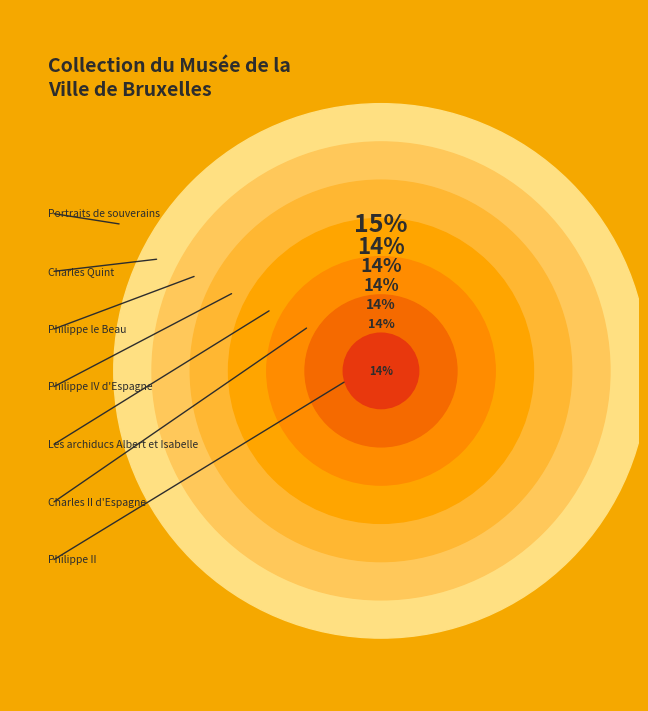

Combined, what portion of the pie is Philippe le Beau and Philippe II?

28.4%